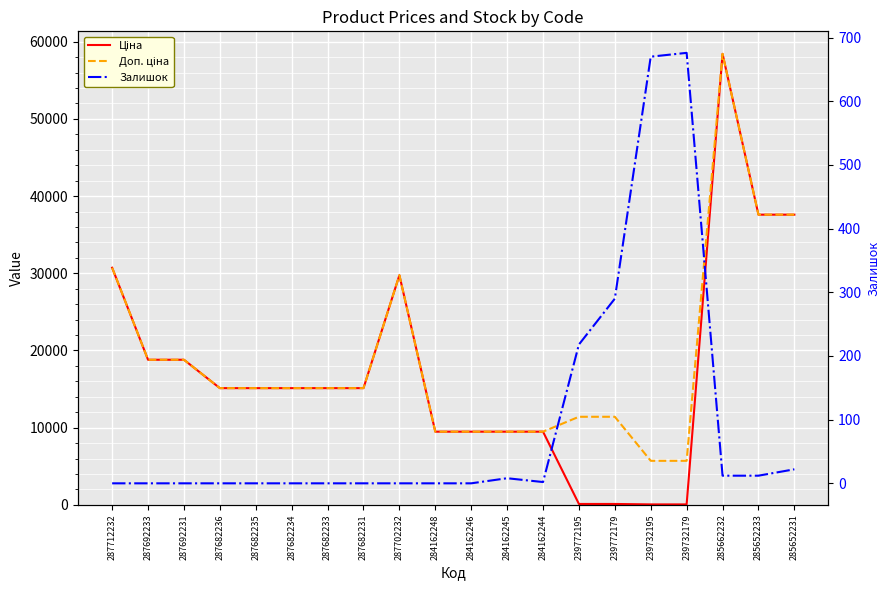

How many values in the Залишок series exceed 0?

9